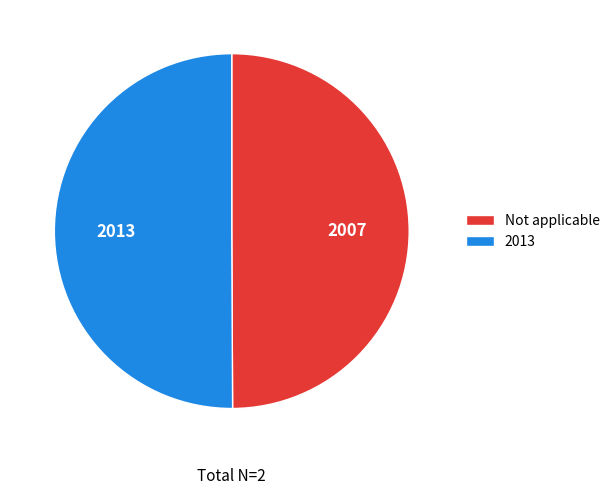

Approximately how many times larger is the value at 2013 compared to Not applicable?

1.0